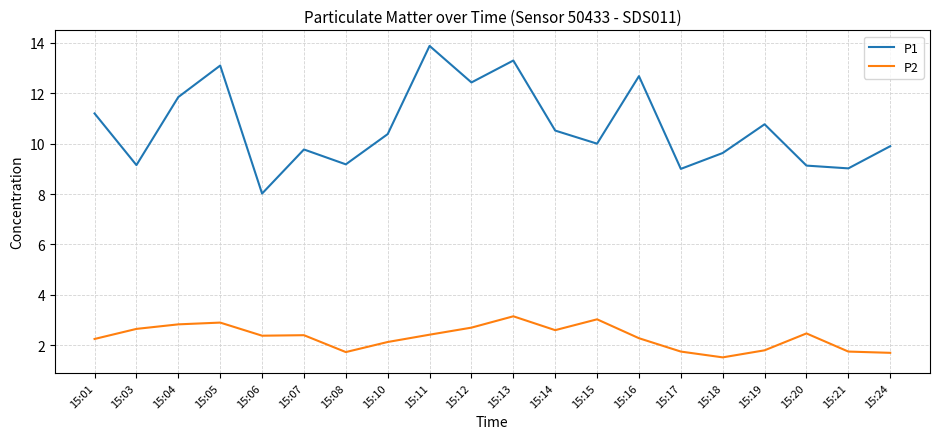

How many lines are shown in the chart?

2